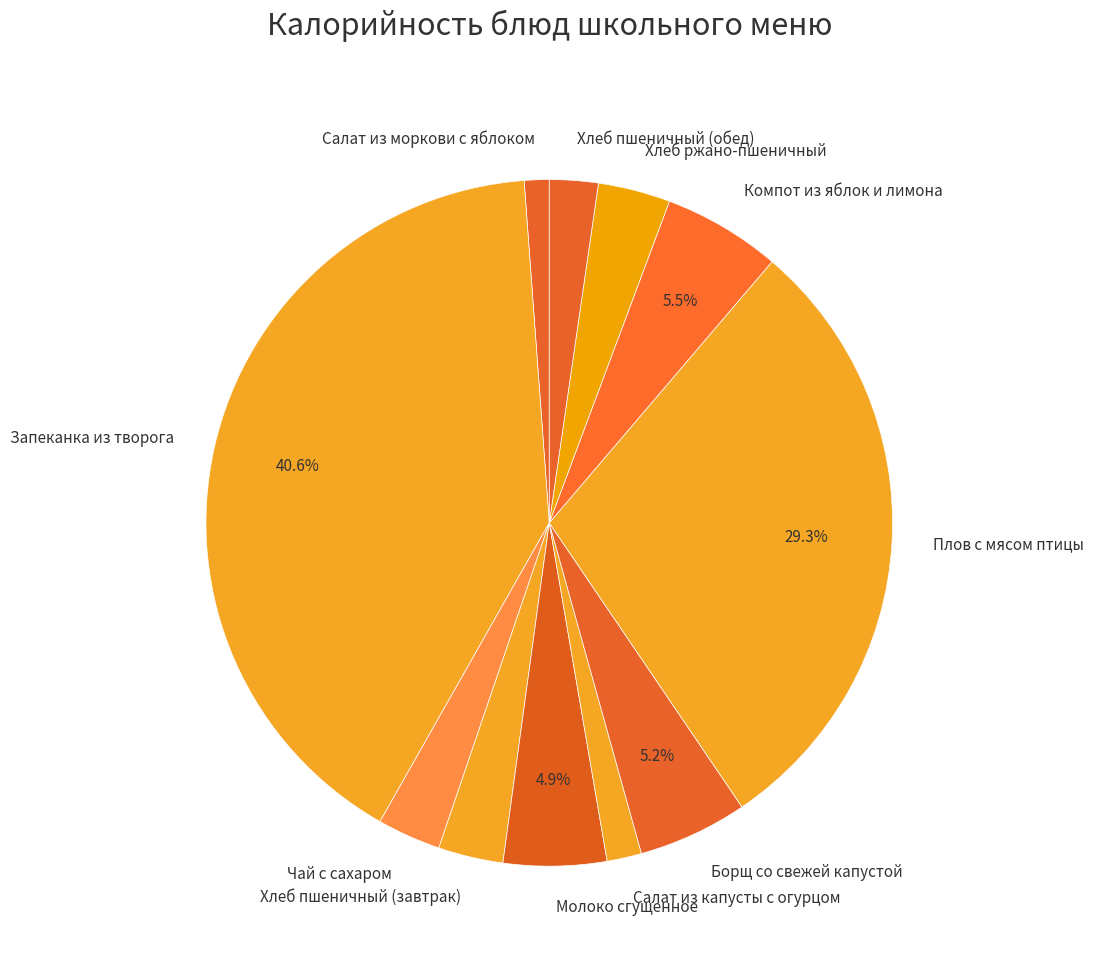

How many segments does this pie chart have?

11